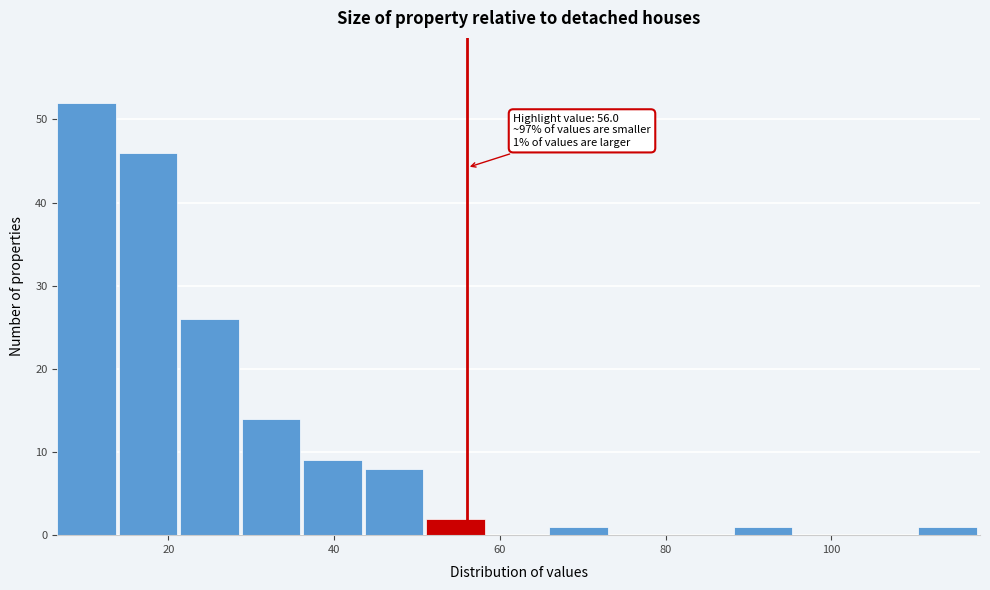

Around what value on the x-axis is the tallest bar? Give the approximate position of its centre, as read against the axis.

10